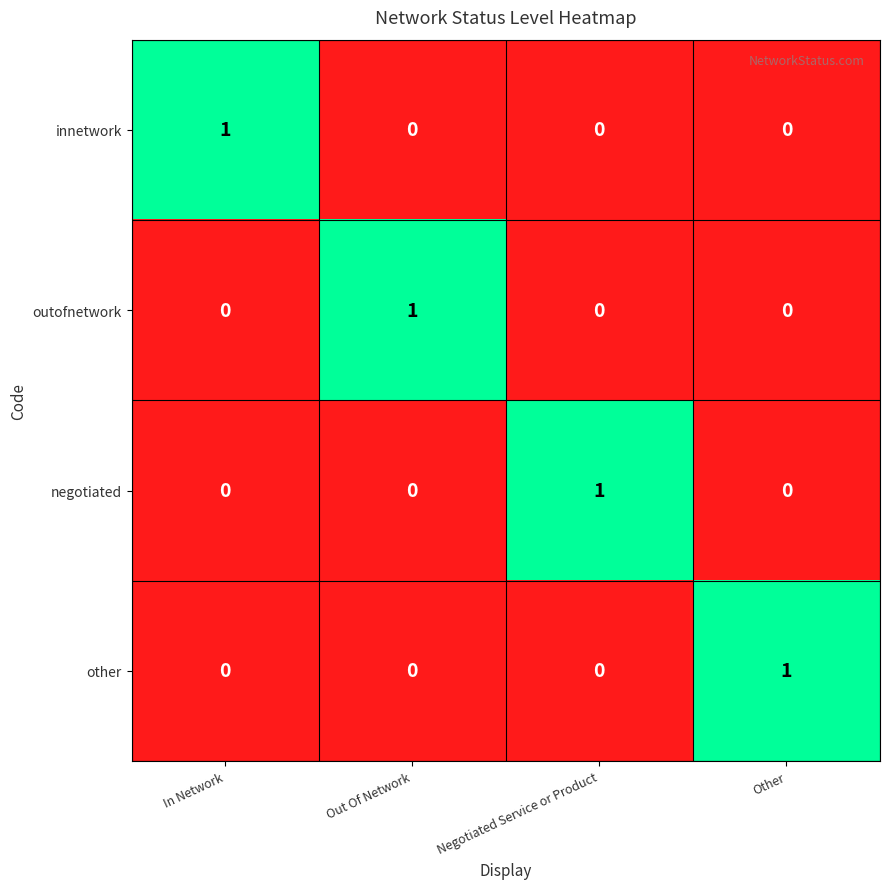

What is the spread (max minus min) of values at Other?

1